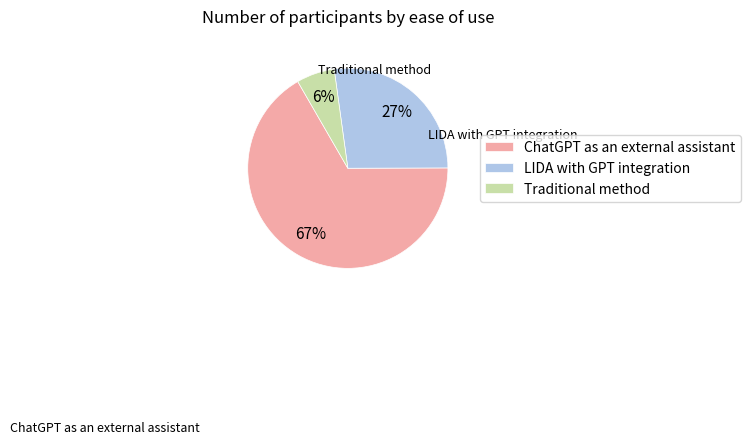

To the nearest percent, what portion does ChatGPT as an external assistant represent?

67%